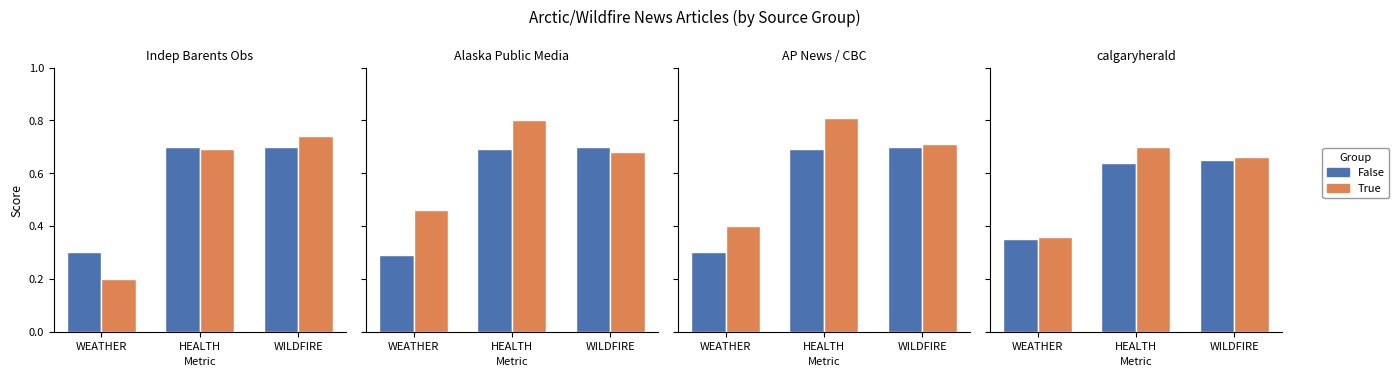

Which category has the lowest value across all series?

WEATHER